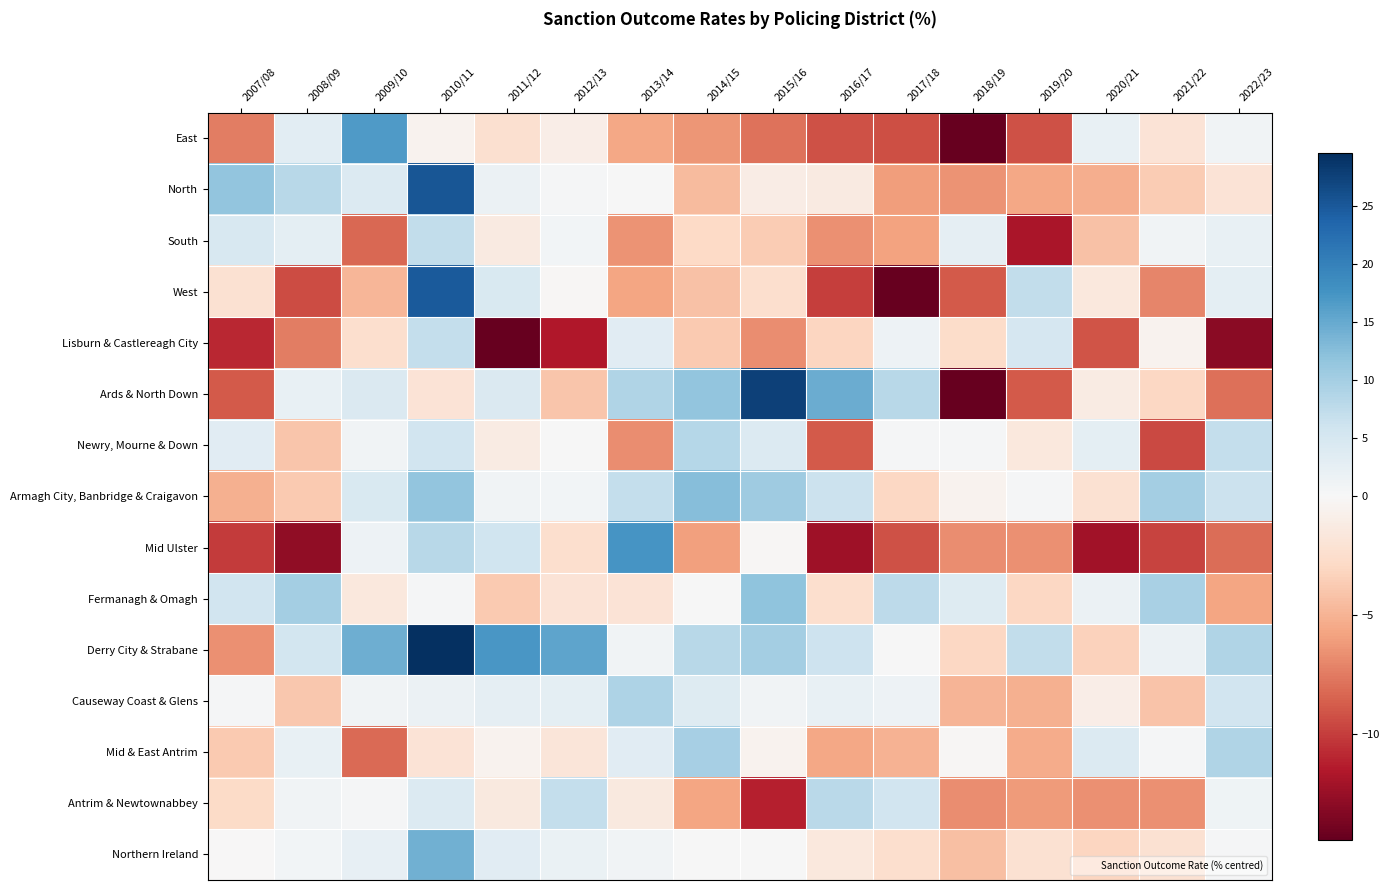

Between 2007/08 and 2010/11, which series saw the biggest shift?

Derry City & Strabane